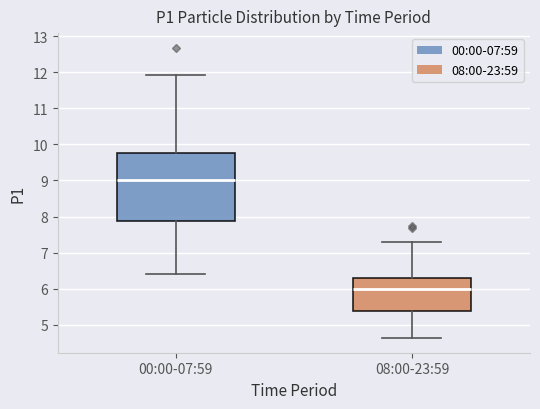

Reading left to right, transcribe this box plot: for each box, give where its median line is, the range the box spans, and where its two whiskers end, as read against the y-axis. The values are not printed on the chart, so give them approximately, as read against the axis.

00:00-07:59: median 9.0, box 7.9 to 9.8, whiskers 6.4 to 11.9
08:00-23:59: median 6.0, box 5.4 to 6.3, whiskers 4.6 to 7.3